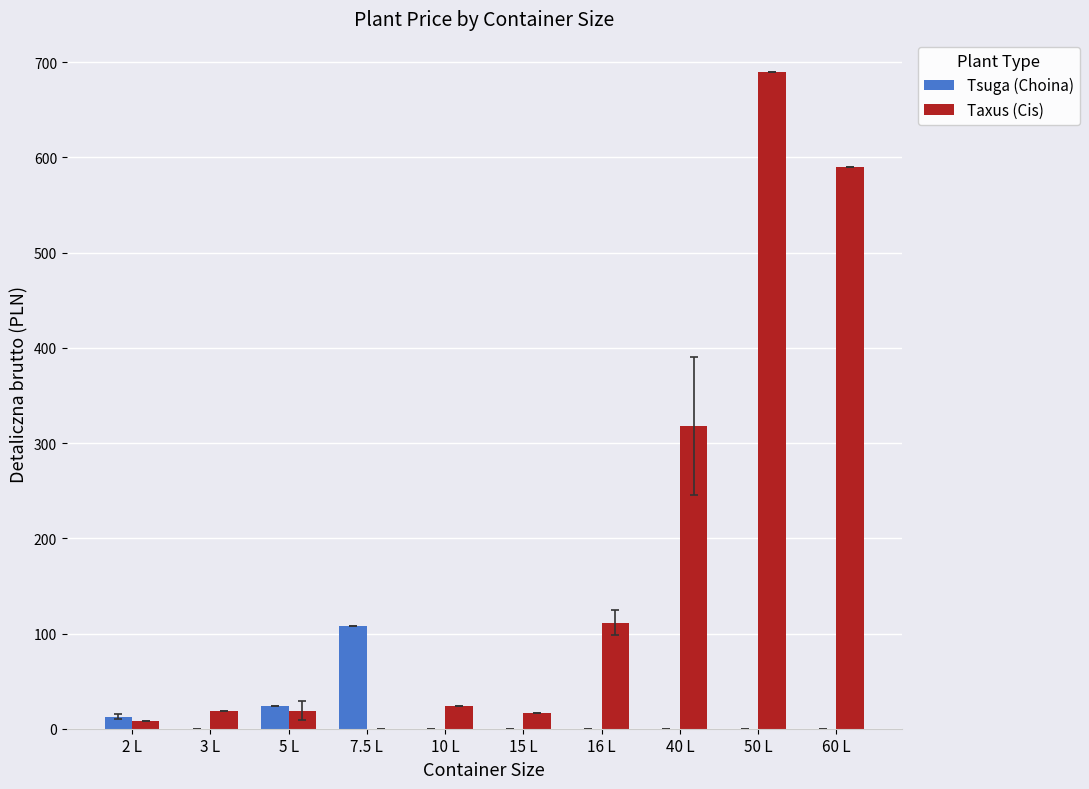

What is the maximum value for Tsuga (Choina)?

107.7